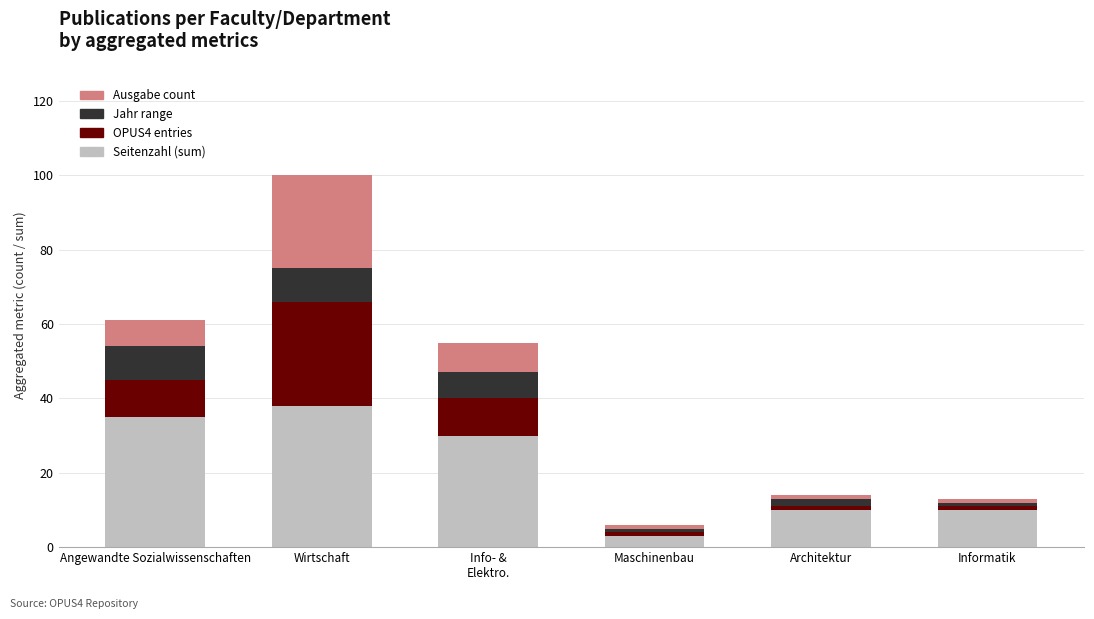

What is the total value across all series at Wirtschaft?

100